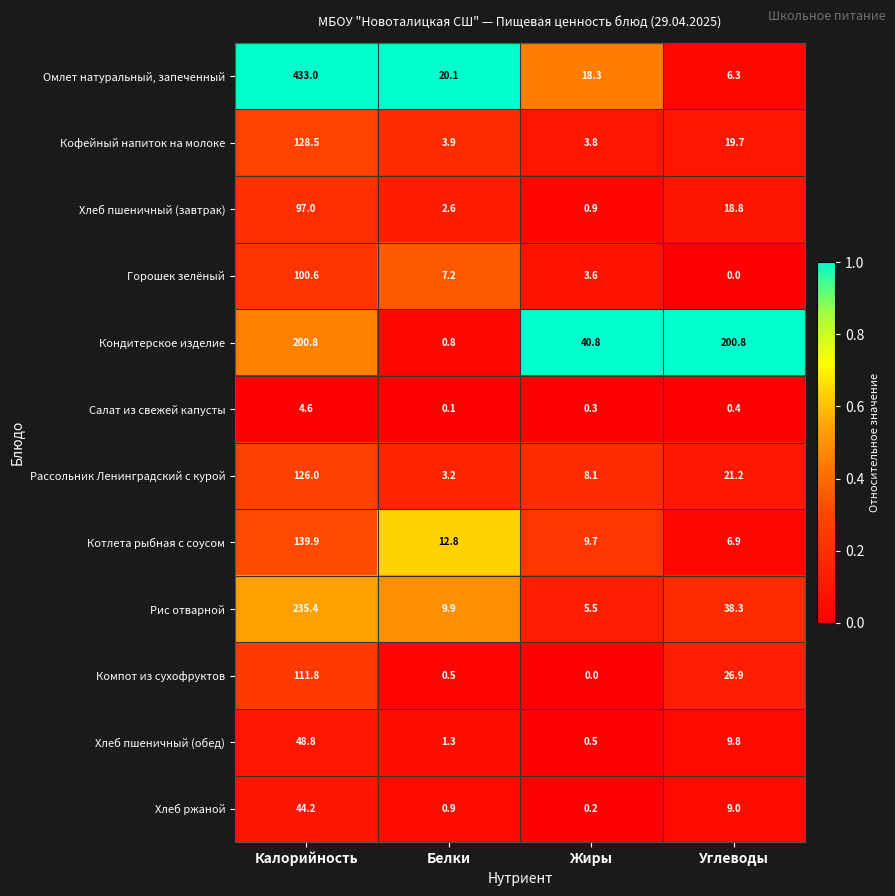

Which series has the largest total across all categories?

Омлет натуральный, запеченный